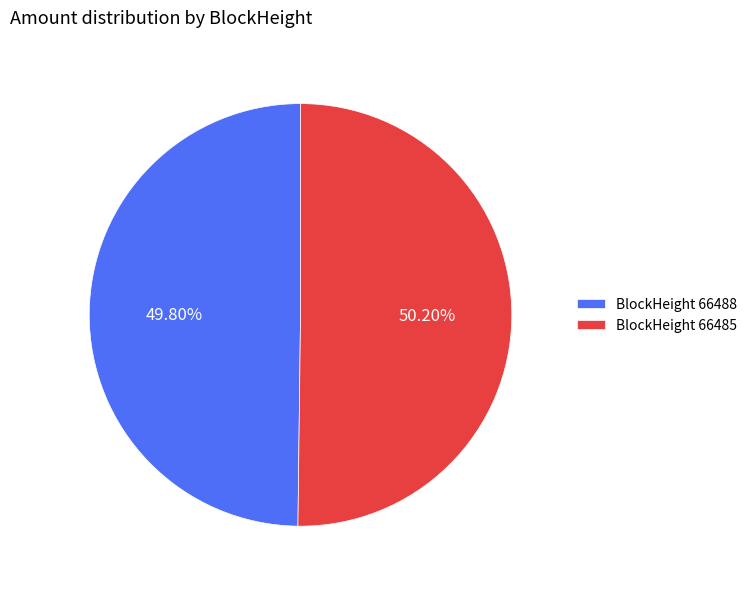

Is there a majority slice in this chart?

Yes